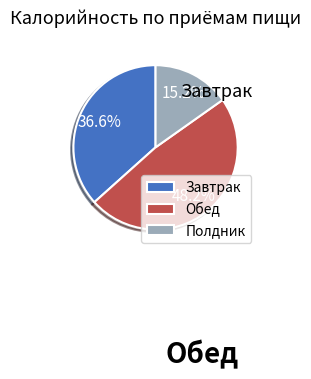

Which slice is the smallest?

Полдник